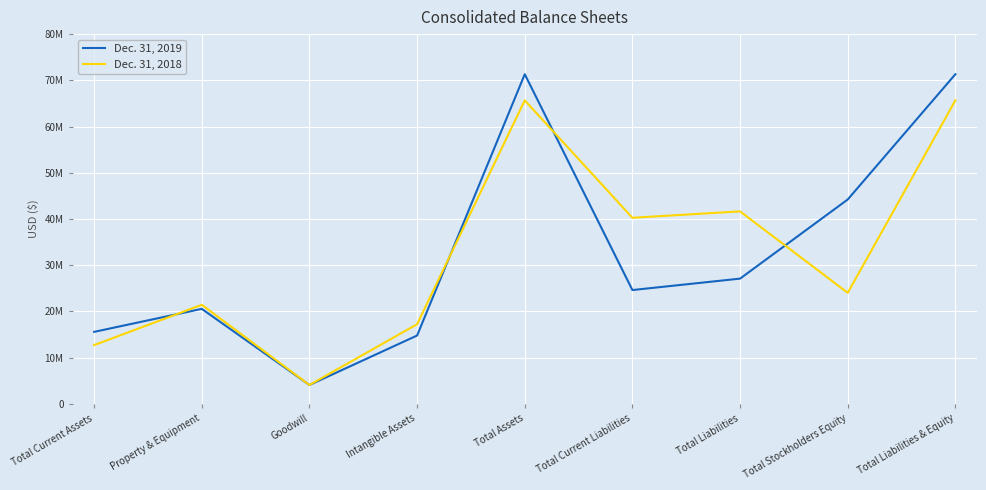

Reading left to right, transcribe all the data shown in this chart.

Dec. 31, 2019: Total Current Assets=15579694	Property & Equipment=20554307	Goodwill=4083621	Intangible Assets=14789876	Total Assets=71321074	Total Current Liabilities=24627411	Total Liabilities=27100248	Total Stockholders Equity=44220826	Total Liabilities & Equity=71321074
Dec. 31, 2018: Total Current Assets=12716420	Property & Equipment=21440097	Goodwill=4083621	Intangible Assets=17234992	Total Assets=65666937	Total Current Liabilities=40261997	Total Liabilities=41645641	Total Stockholders Equity=24021296	Total Liabilities & Equity=65666937